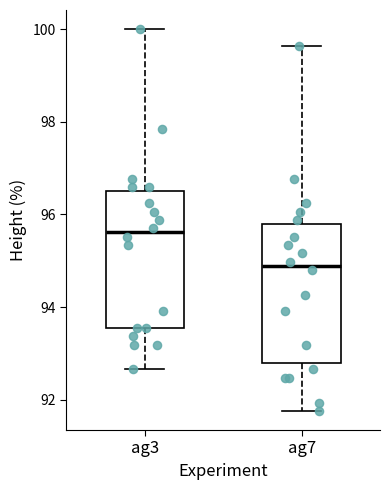

Reading left to right, read every box against the y-axis: the position of its median line, the range the box covers, and the ends of its whiskers. The values are not printed on the chart, so give them approximately, as read against the axis.

ag3: median 95.6, box 93.6 to 96.6, whiskers 92.6 to 100.0
ag7: median 94.8, box 92.8 to 95.8, whiskers 91.8 to 99.6